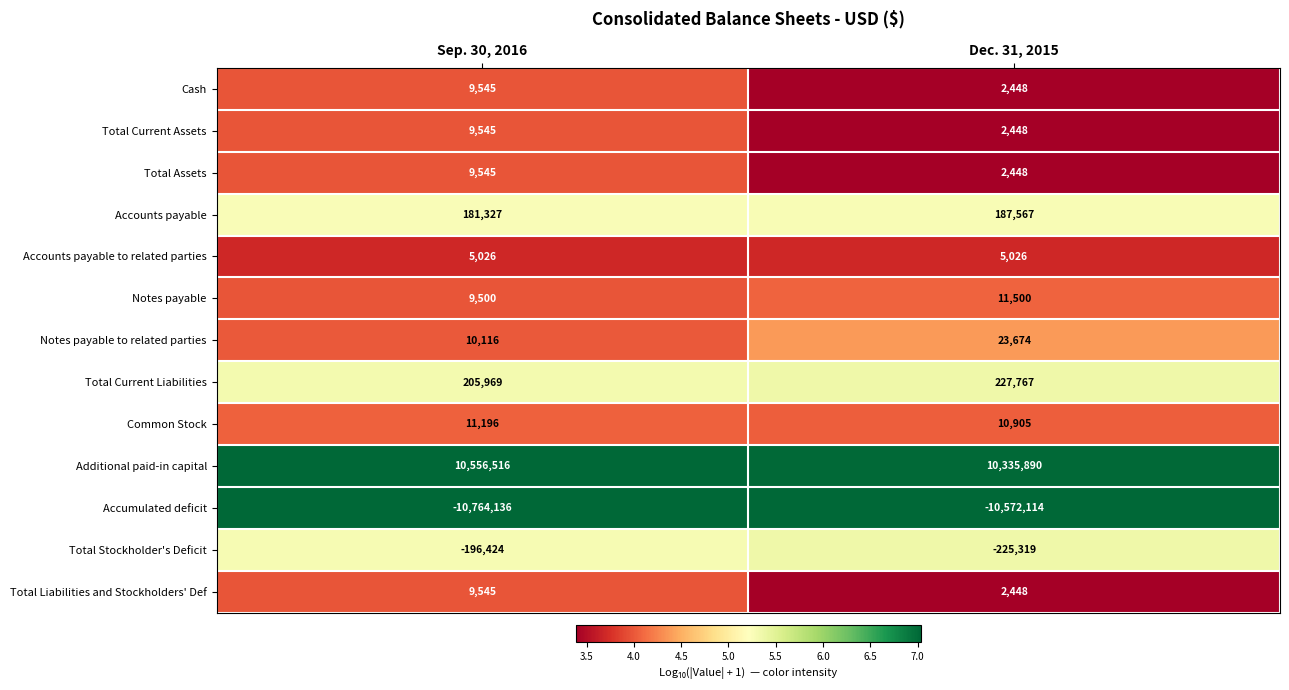

Reading left to right, what are all the values shown in this chart?

Cash: Sep. 30, 2016=9545	Dec. 31, 2015=2448
Total Current Assets: Sep. 30, 2016=9545	Dec. 31, 2015=2448
Total Assets: Sep. 30, 2016=9545	Dec. 31, 2015=2448
Accounts payable: Sep. 30, 2016=181327	Dec. 31, 2015=187567
Accounts payable to related parties: Sep. 30, 2016=5026	Dec. 31, 2015=5026
Notes payable: Sep. 30, 2016=9500	Dec. 31, 2015=11500
Notes payable to related parties: Sep. 30, 2016=10116	Dec. 31, 2015=23674
Total Current Liabilities: Sep. 30, 2016=205969	Dec. 31, 2015=227767
Common Stock: Sep. 30, 2016=11196	Dec. 31, 2015=10905
Additional paid-in capital: Sep. 30, 2016=10556516	Dec. 31, 2015=10335890
Accumulated deficit: Sep. 30, 2016=-10764136	Dec. 31, 2015=-10572114
Total Stockholder's Deficit: Sep. 30, 2016=-196424	Dec. 31, 2015=-225319
Total Liabilities and Stockholders' Def: Sep. 30, 2016=9545	Dec. 31, 2015=2448